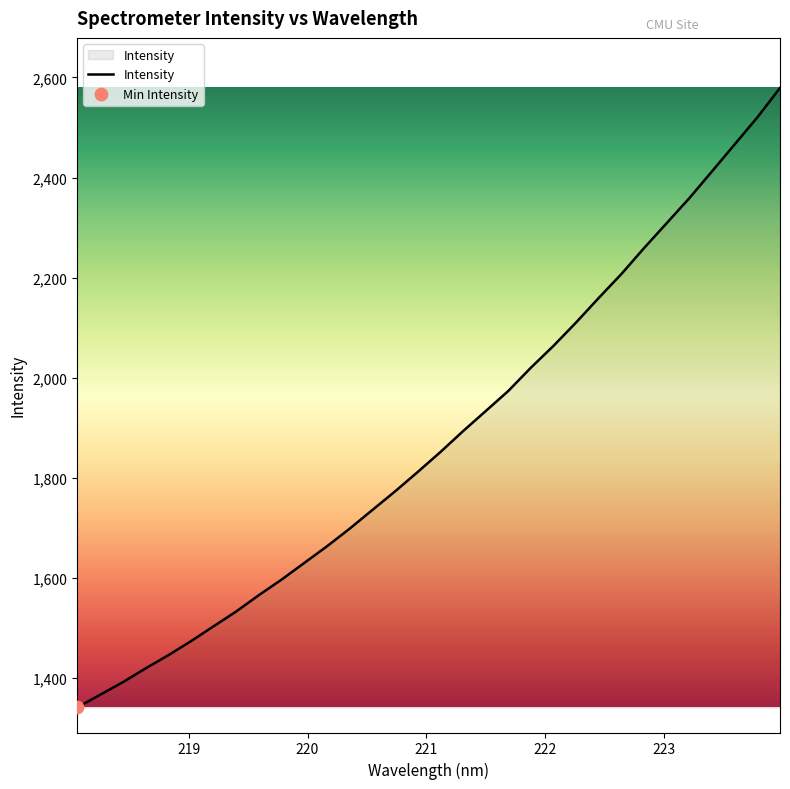

What is the difference between the maximum and minimum values?

1237.5